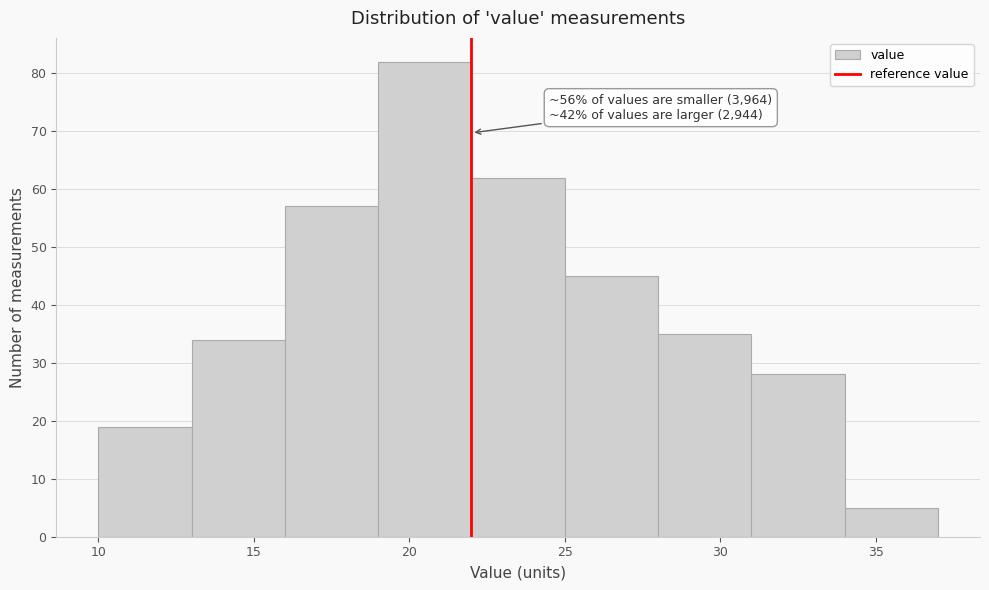

Over which range of the x-axis is the bar tallest?

19 to 22